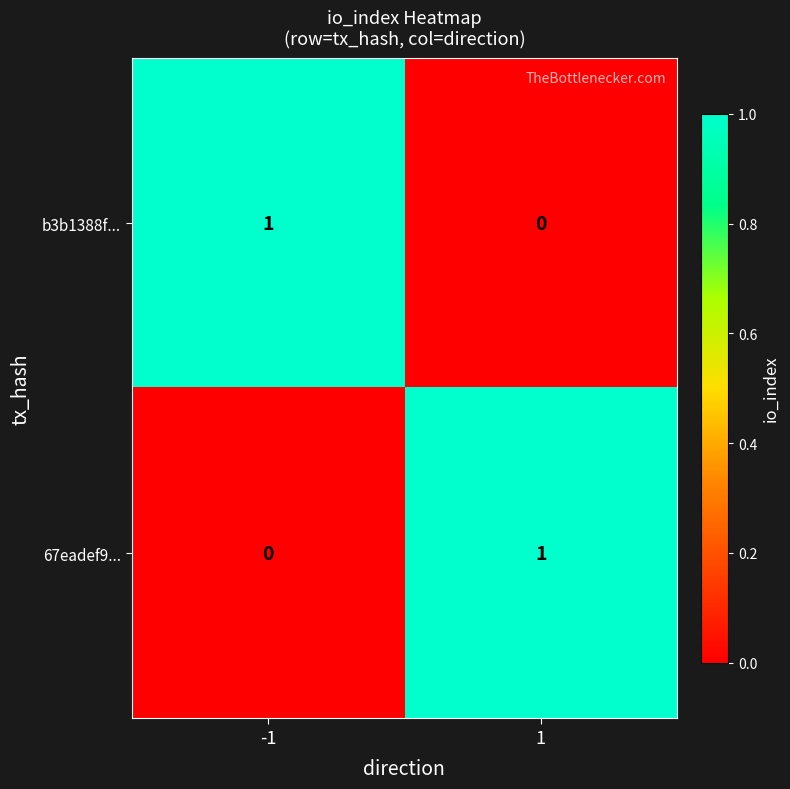

Rank the series at -1 from highest to lowest value.

b3b1388f..., 67eadef9...